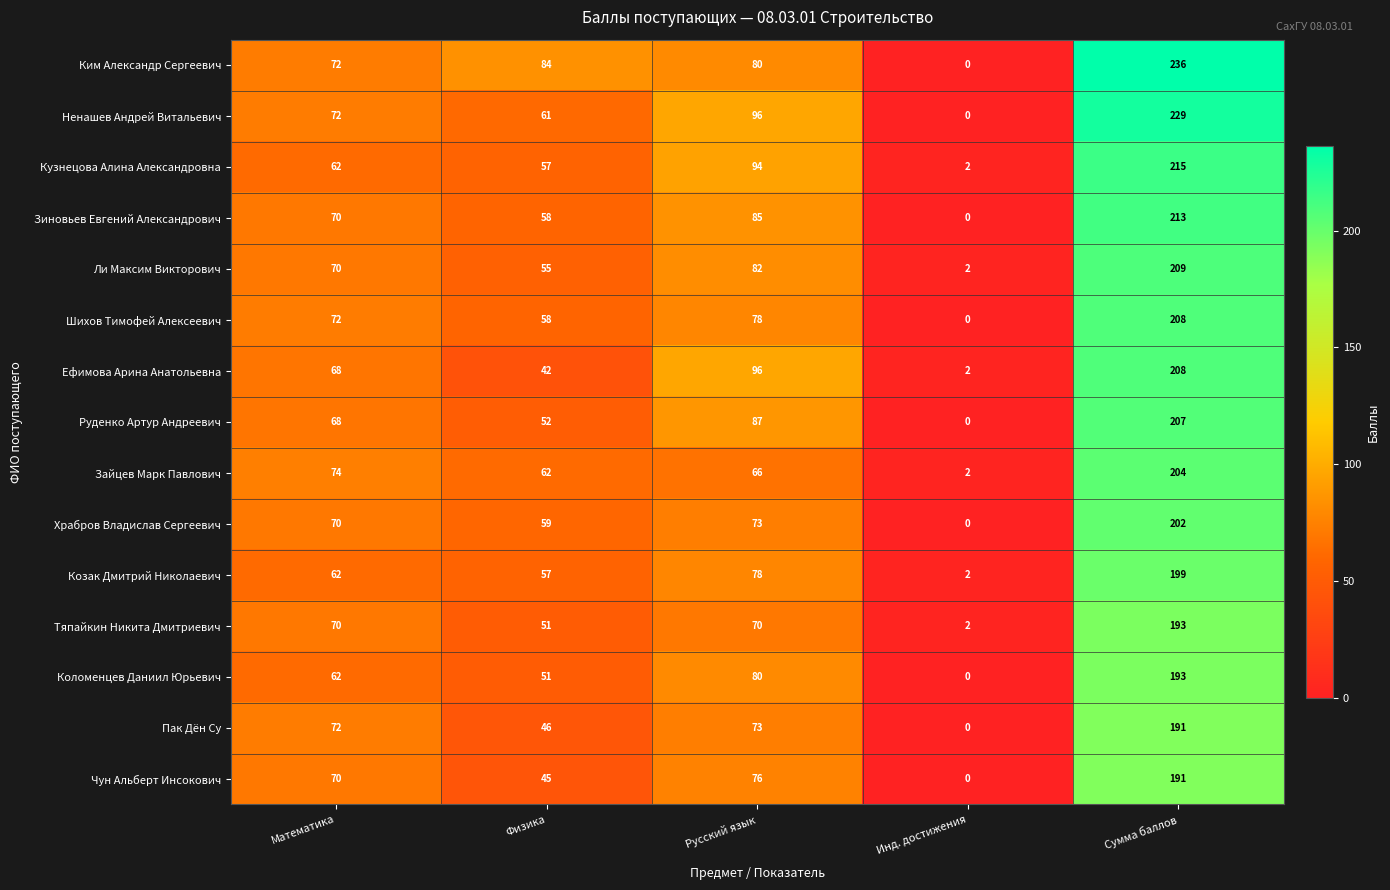

What is the difference between the maximum and minimum values in the Ефимова Арина Анатольевна series?

206